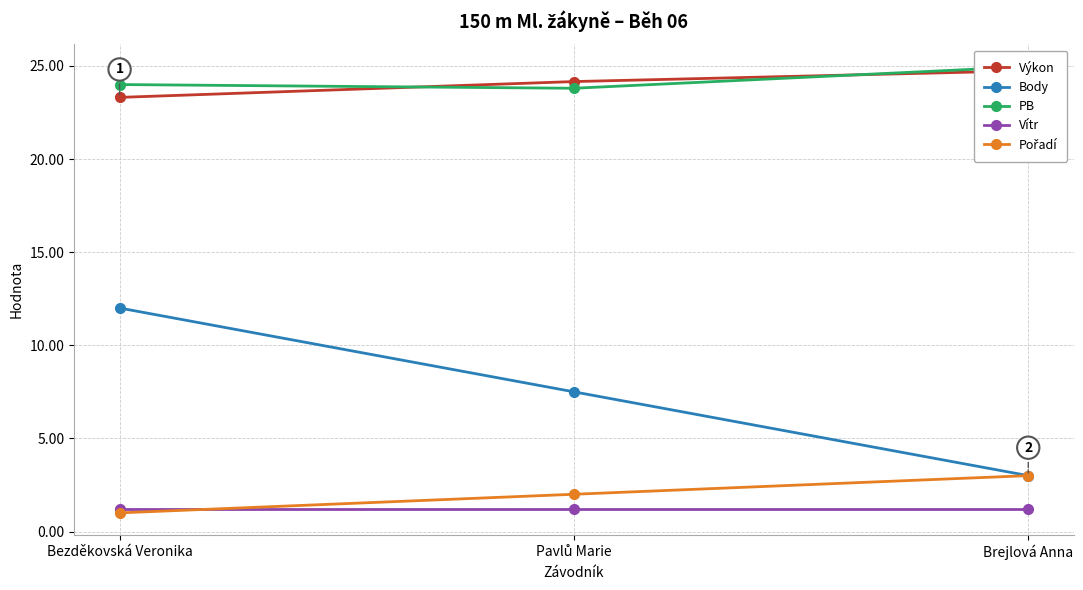

What is the sum of all Vítr values?

3.6